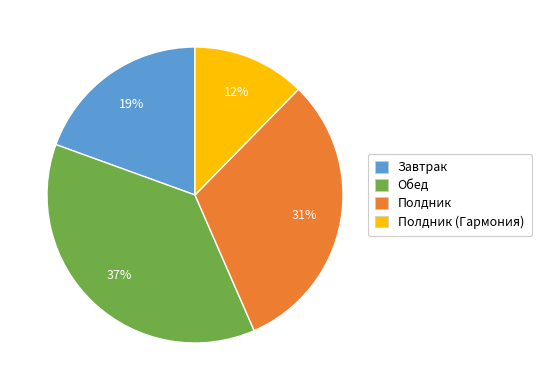

To the nearest percent, what is the average slice percentage?

25%